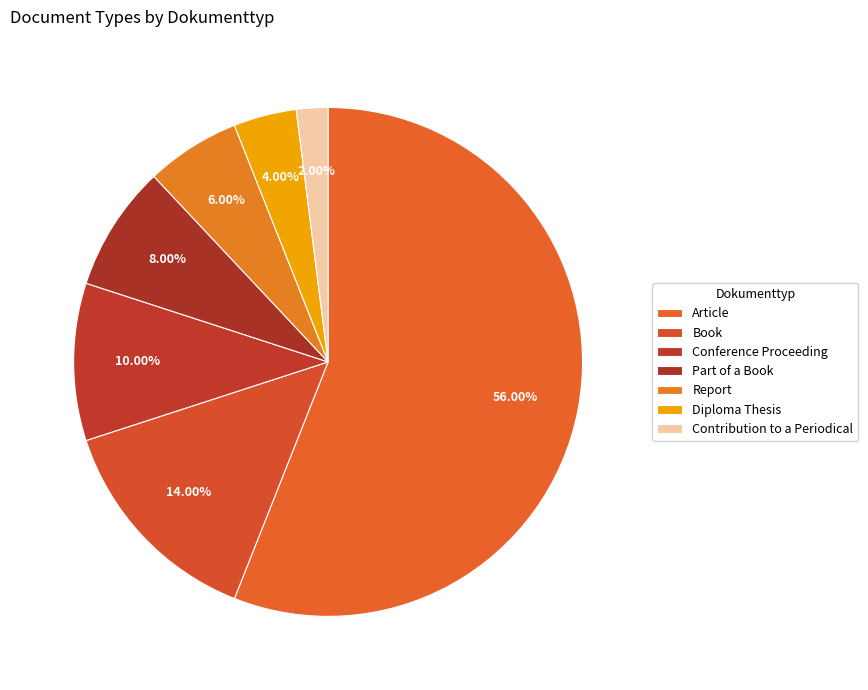

What is the total percentage of Diploma Thesis and Article?

60.0%